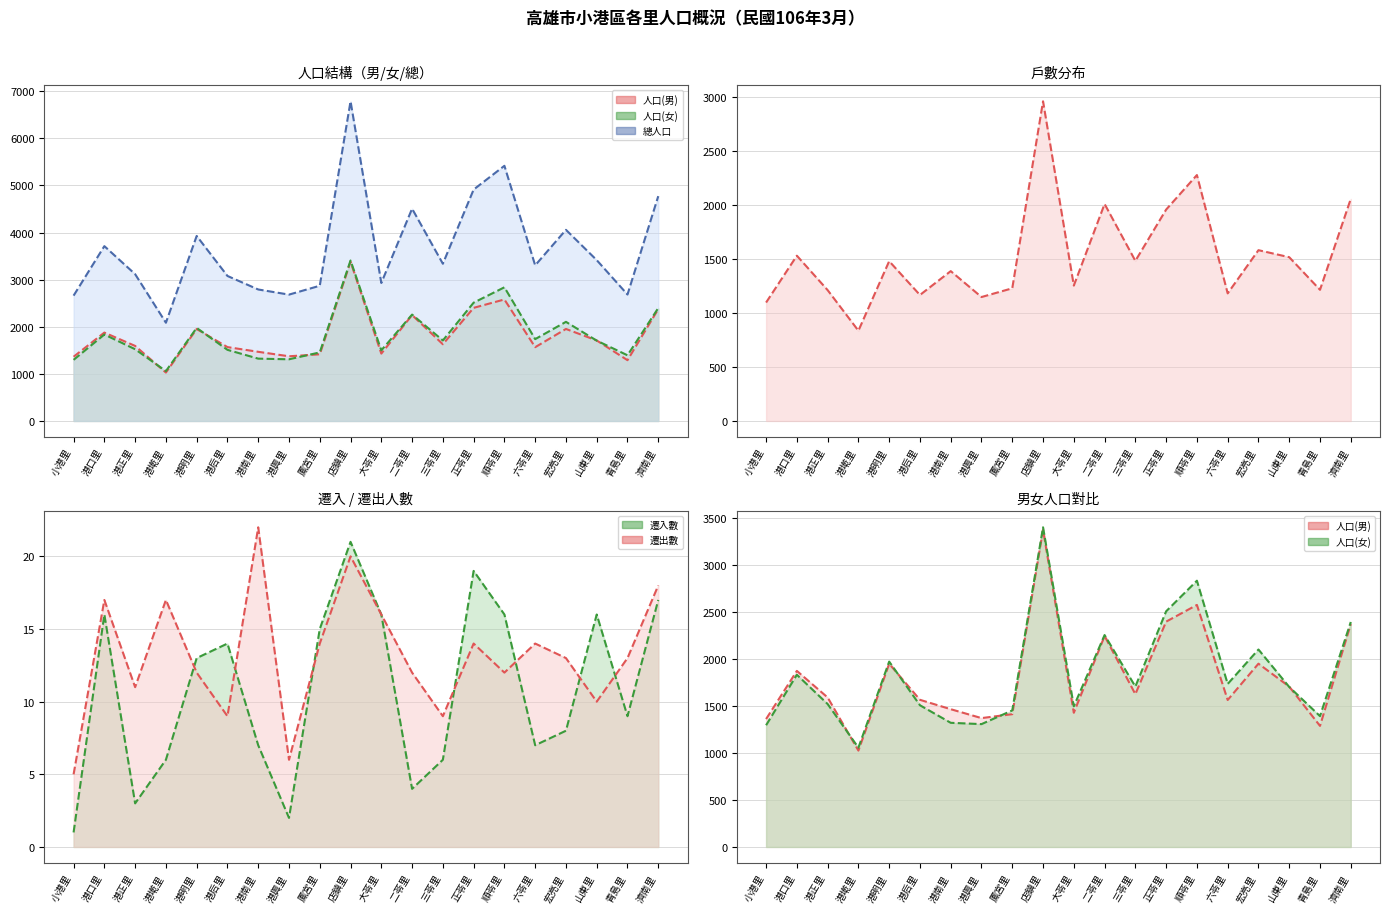

How many lines are shown in the chart?

6